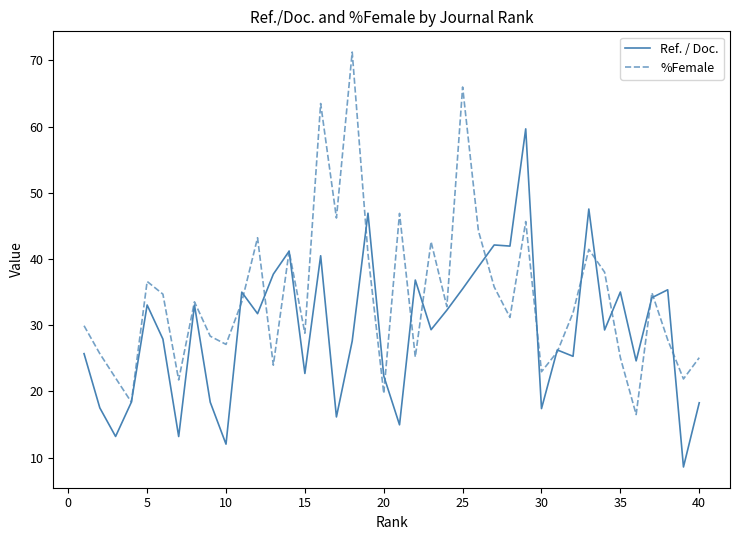

How many lines are shown in the chart?

2